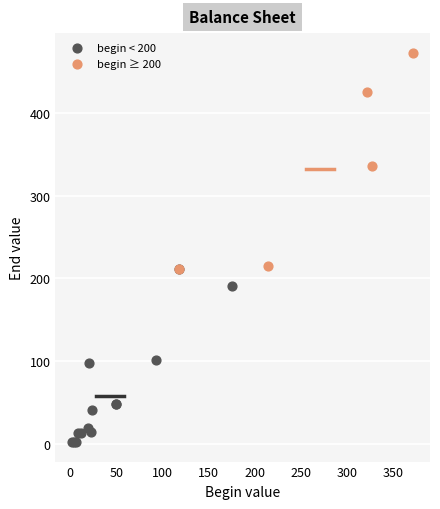

Which series has the largest Y range (max minus min)?

begin ≥ 200